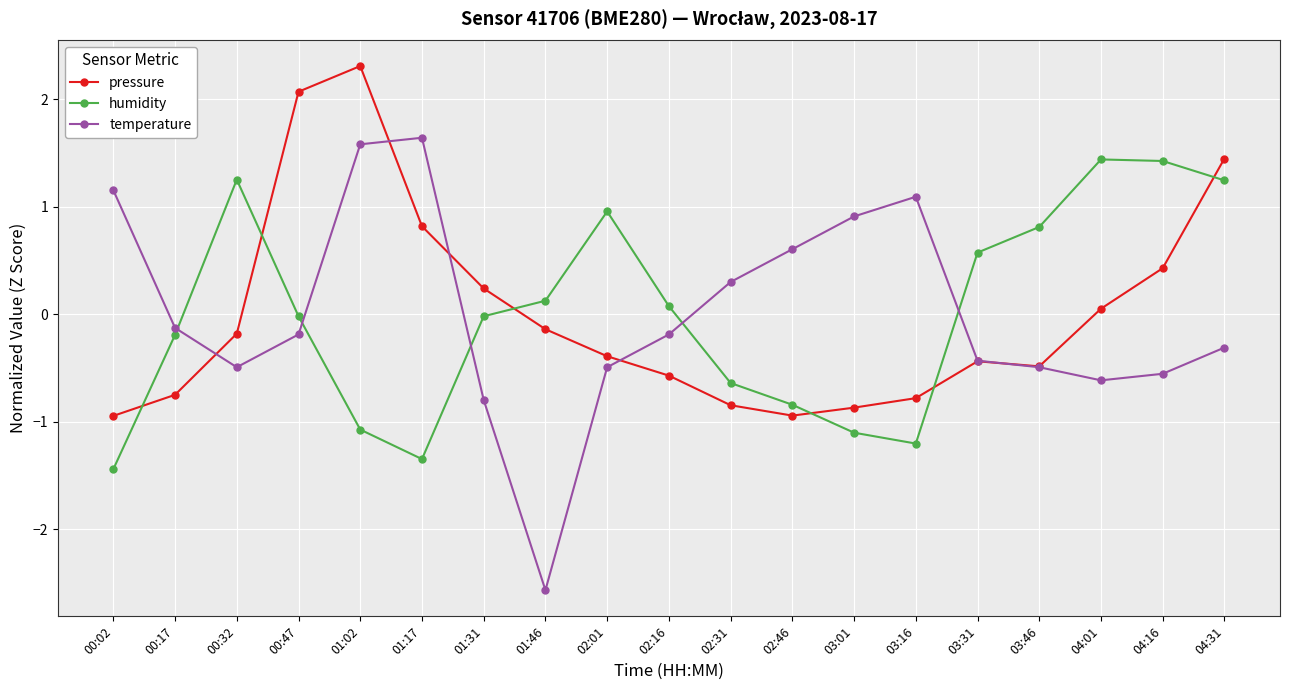

At how many categories does at least one series exceed 0?

18